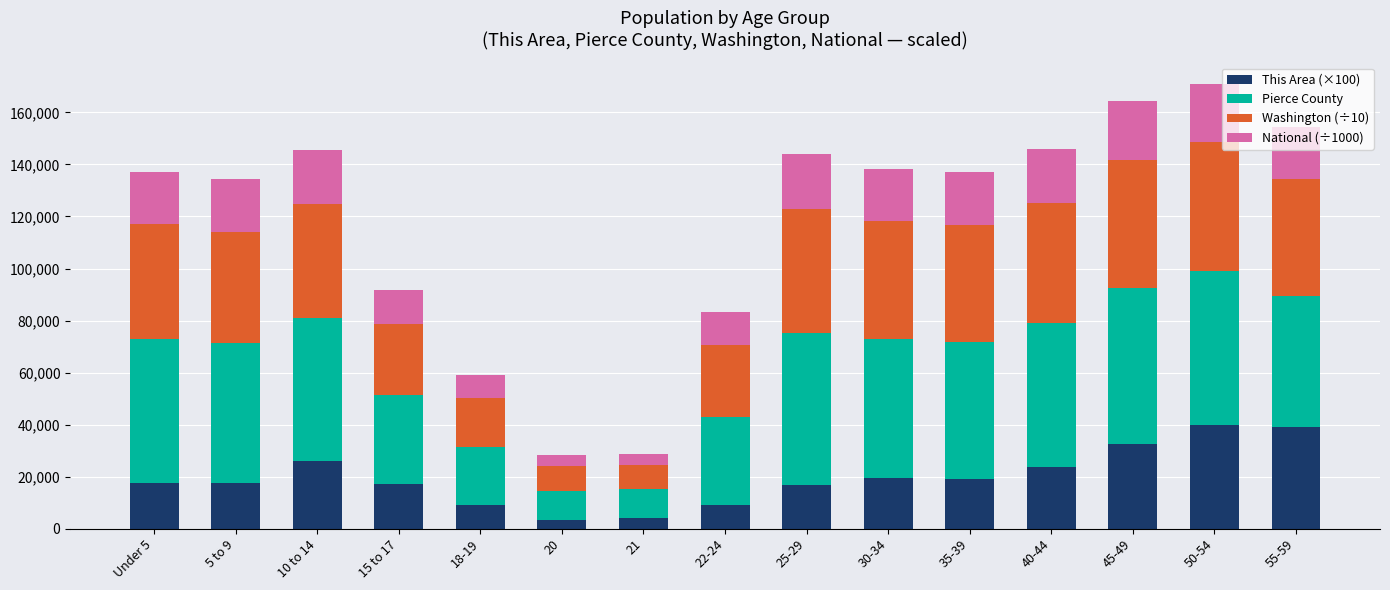

What are all the series names shown in the legend?

This Area (×100), Pierce County, Washington (÷10), National (÷1000)